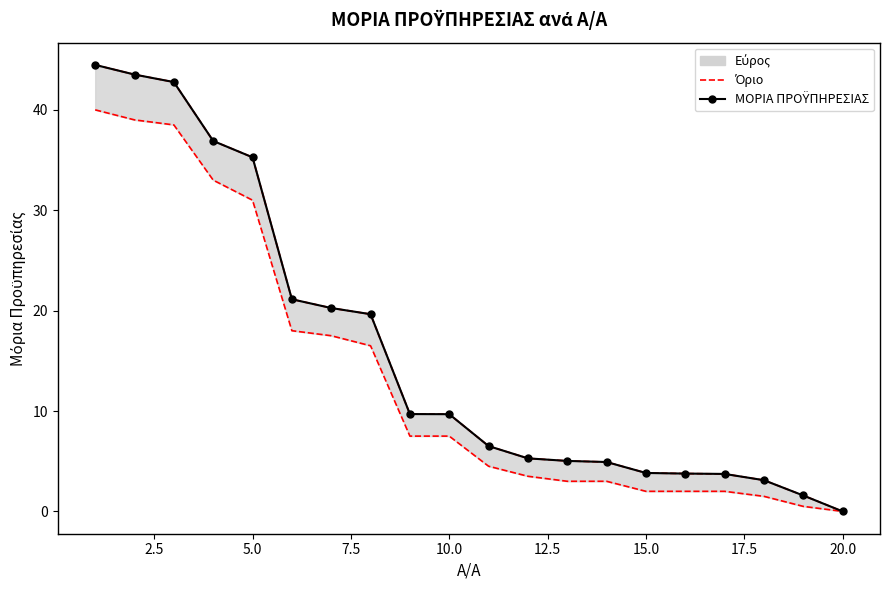

What is the value of the ΜΟΡΙΑ ΠΡΟΫΠΗΡΕΣΙΑΣ point at the 5th from the left?

35.3